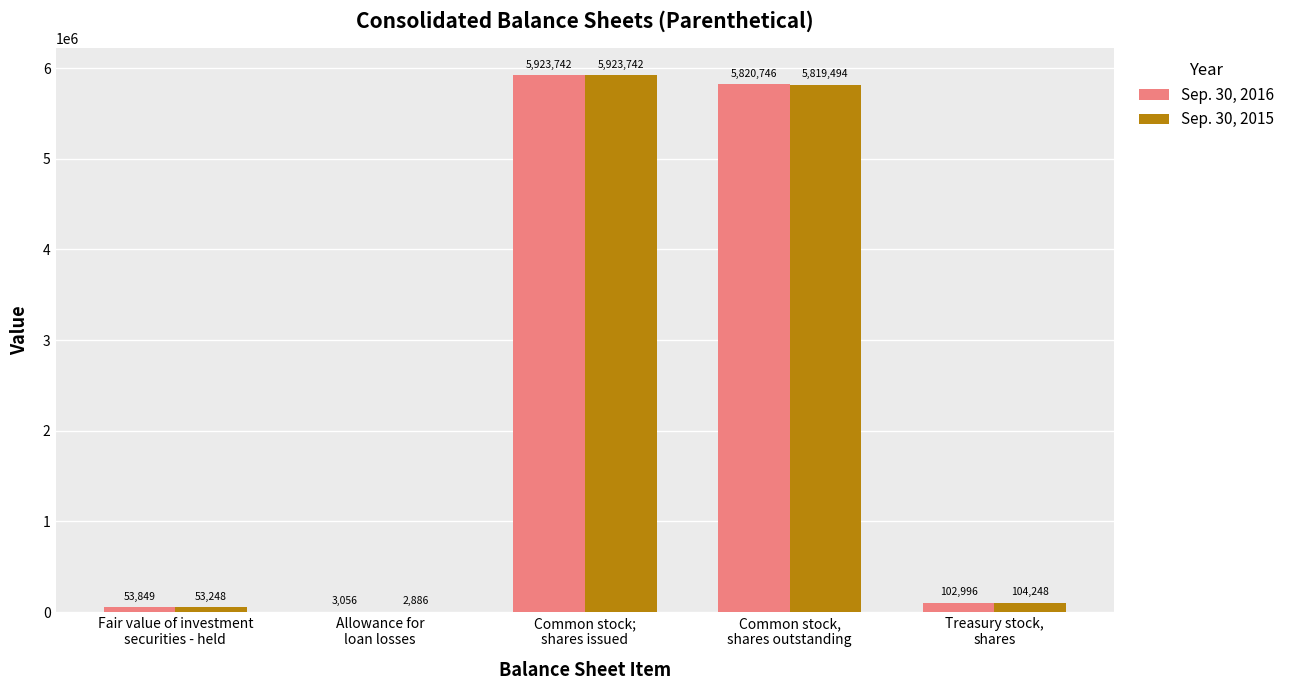

Reading left to right, transcribe all the data shown in this chart.

Sep. 30, 2016: Fair value of investment
securities - held=53849	Allowance for
loan losses=3056	Common stock;
shares issued=5923742	Common stock,
shares outstanding=5820746	Treasury stock,
shares=102996
Sep. 30, 2015: Fair value of investment
securities - held=53248	Allowance for
loan losses=2886	Common stock;
shares issued=5923742	Common stock,
shares outstanding=5819494	Treasury stock,
shares=104248